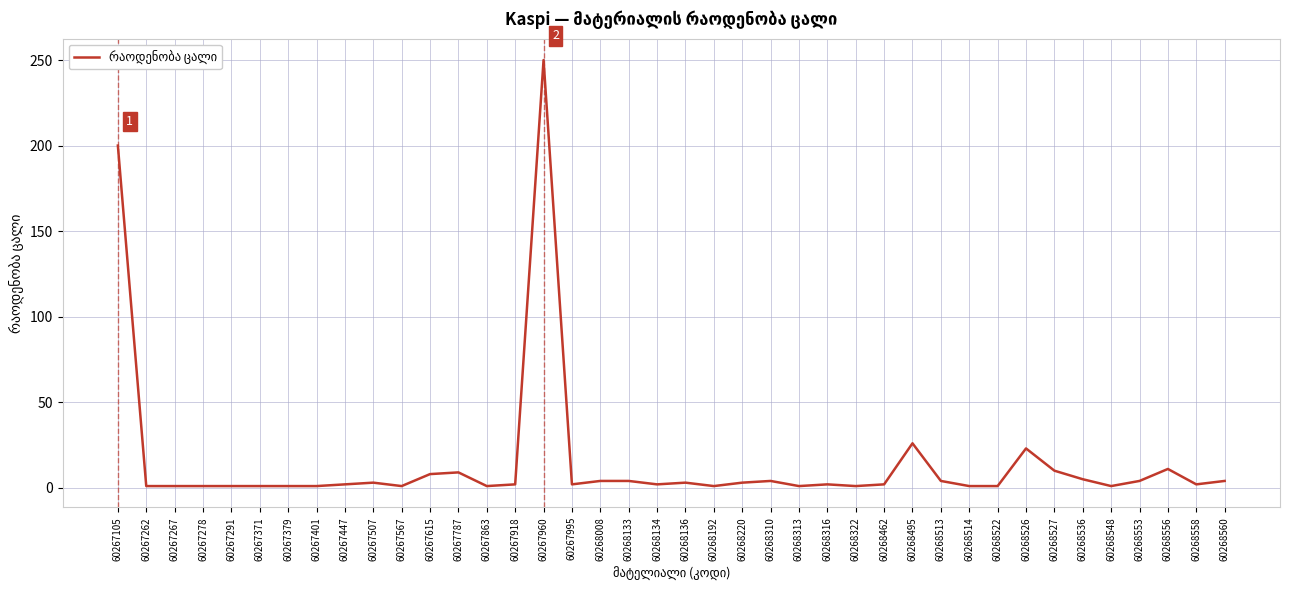

What is the difference between the maximum and minimum values?

249